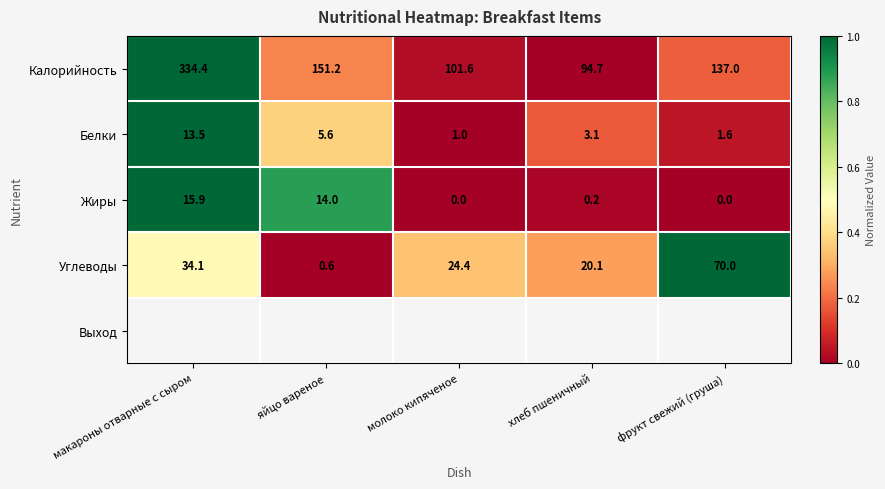

True or false: Углеводы has a value of 20.1 at хлеб пшеничный.

True